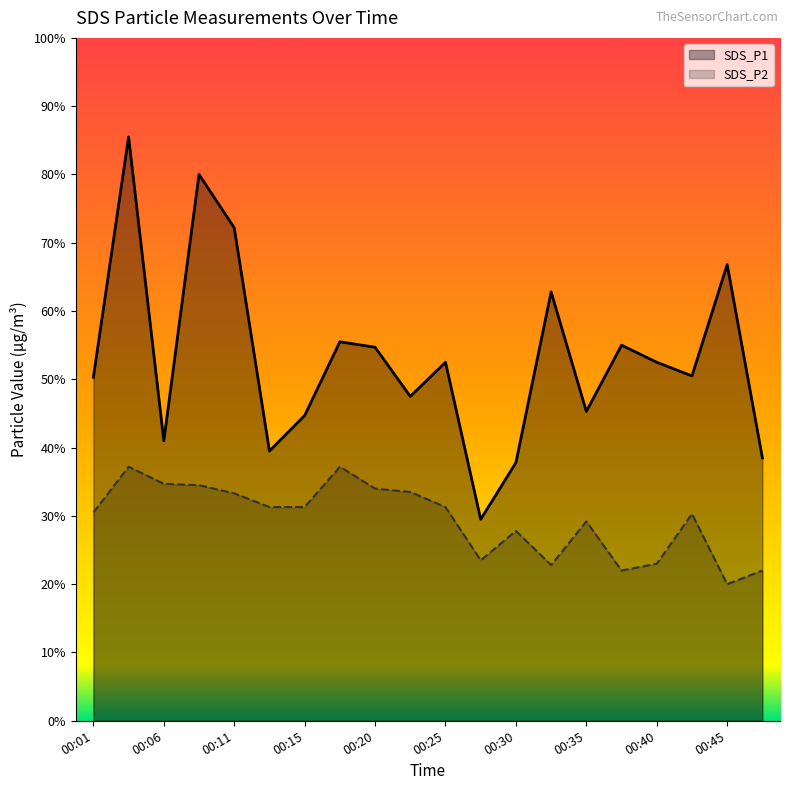

Where does the SDS_P1 series first go above 5?

00:01